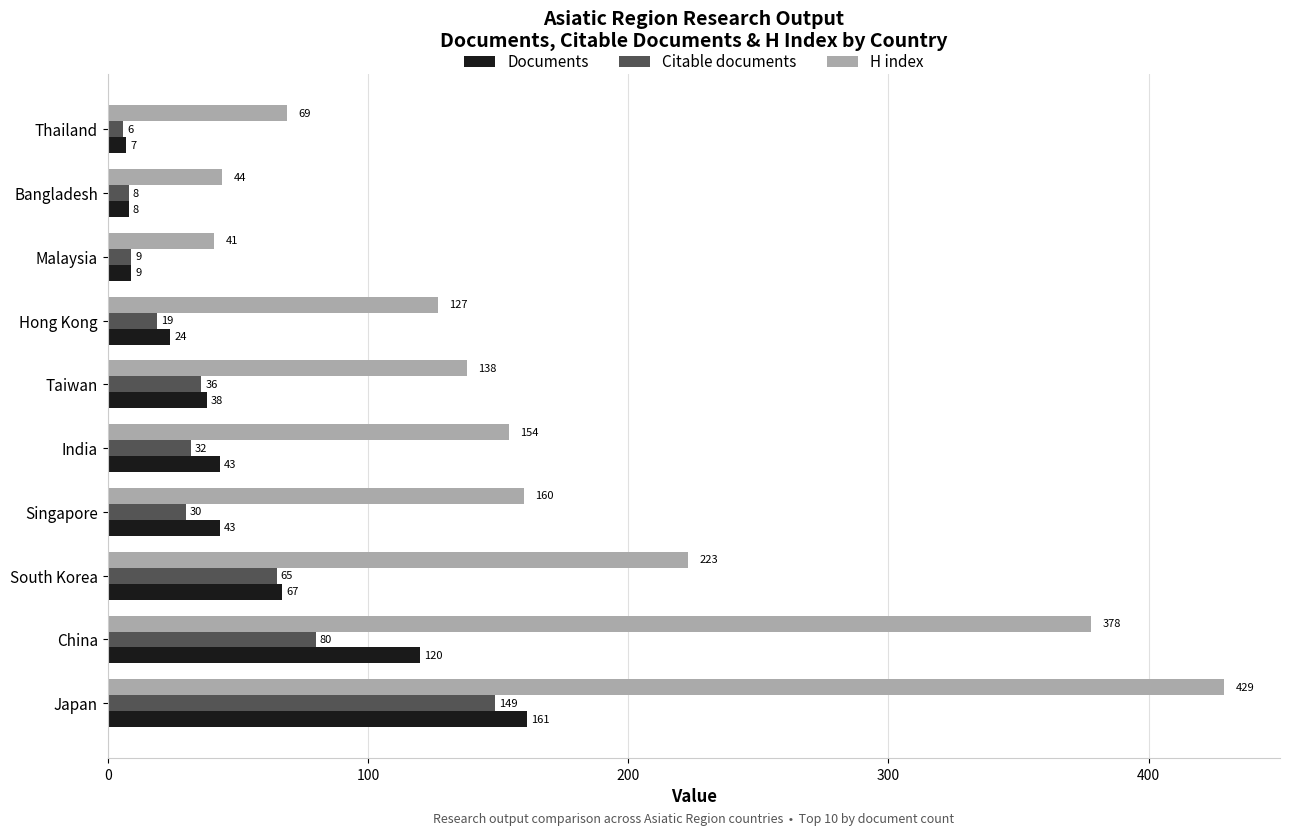

What is the highest value of the Documents series?

161